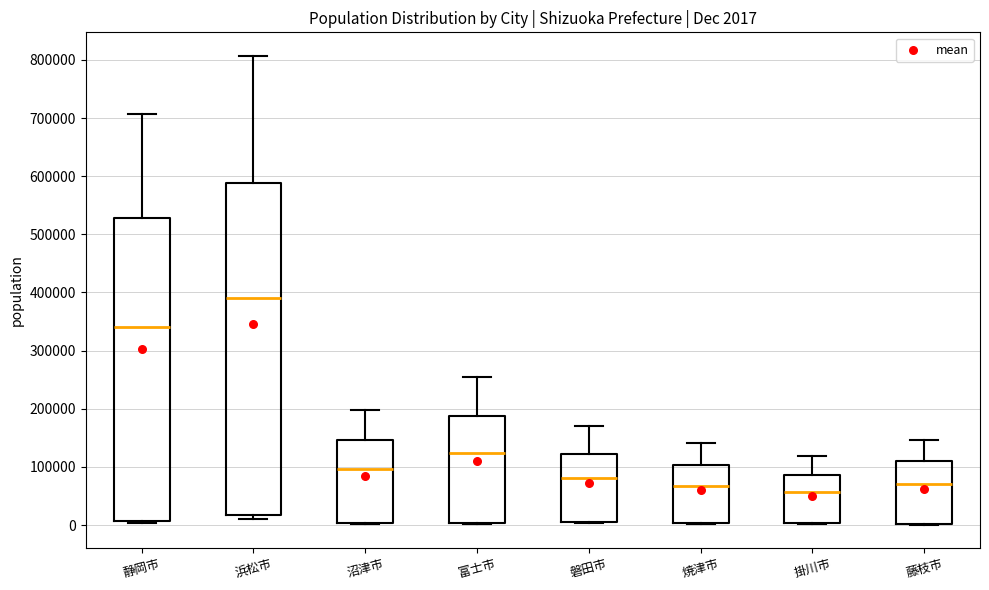

Which box is the tallest, from its lower edge to its upper edge?

浜松市